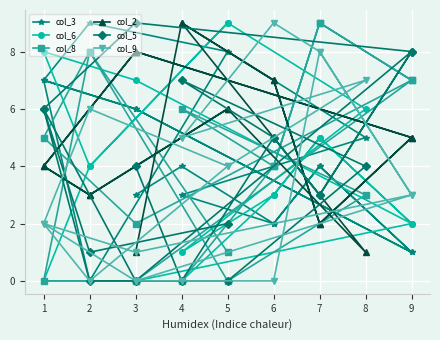

Is it true that col_8 equals 1 at 14?

False